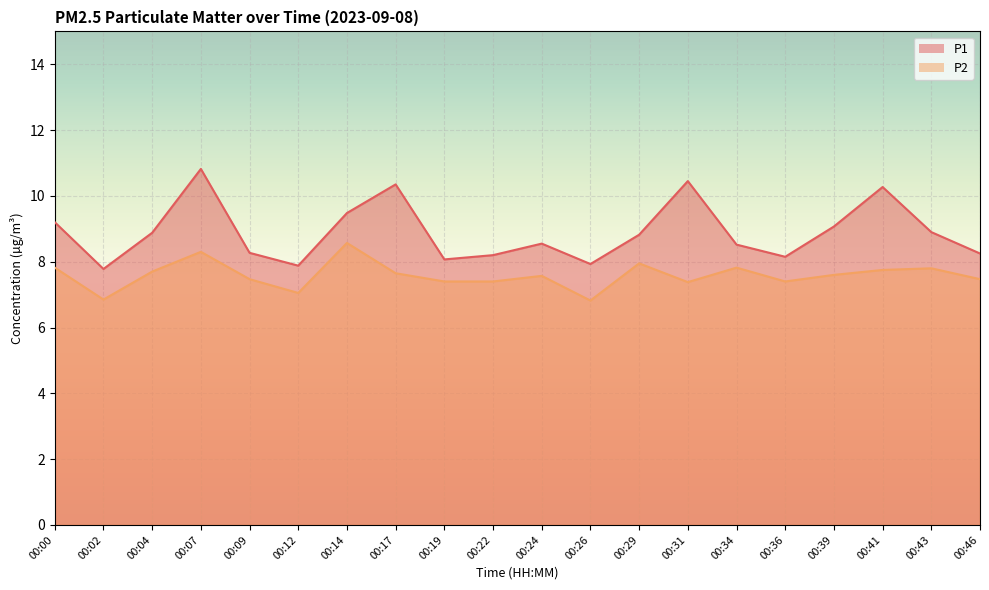

List the labels in order of P1 value, smallest first.

00:02, 00:12, 00:26, 00:19, 00:36, 00:22, 00:46, 00:09, 00:34, 00:24, 00:29, 00:04, 00:43, 00:39, 00:00, 00:14, 00:41, 00:17, 00:31, 00:07